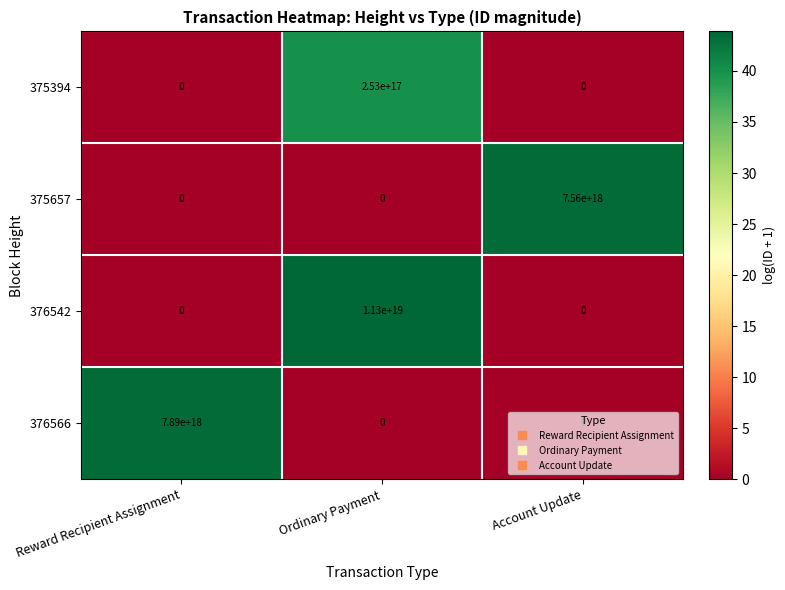

Count the 375394 values in the range 0 to 253000000000000000.

3